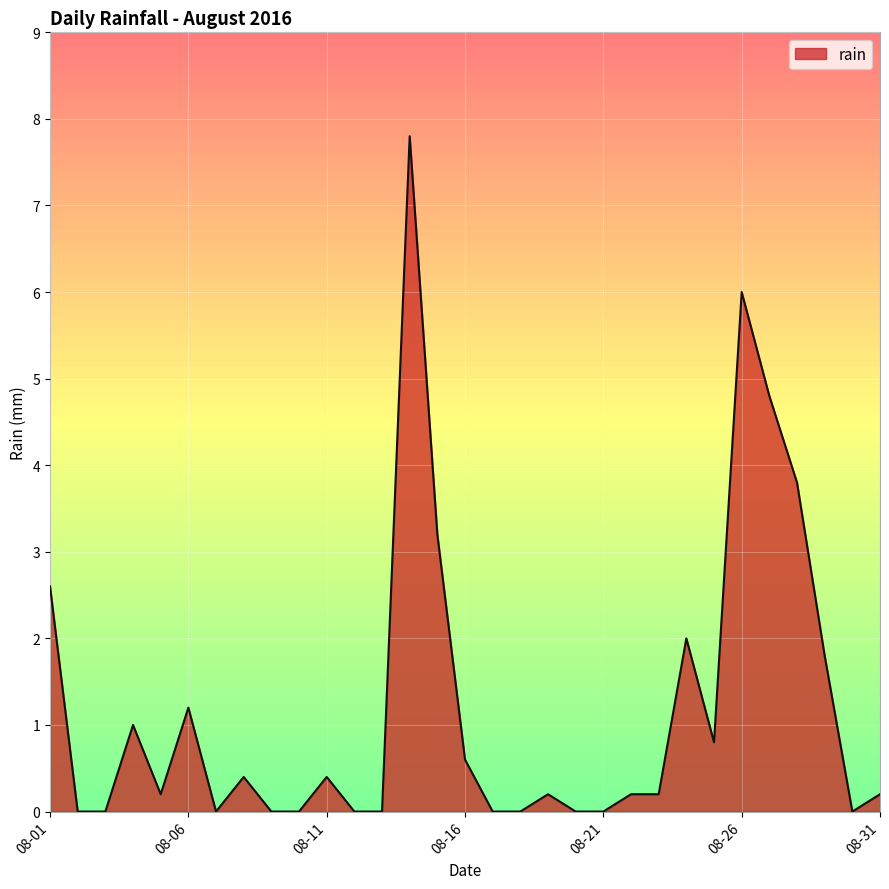

Count the number of categories in the chart.

31